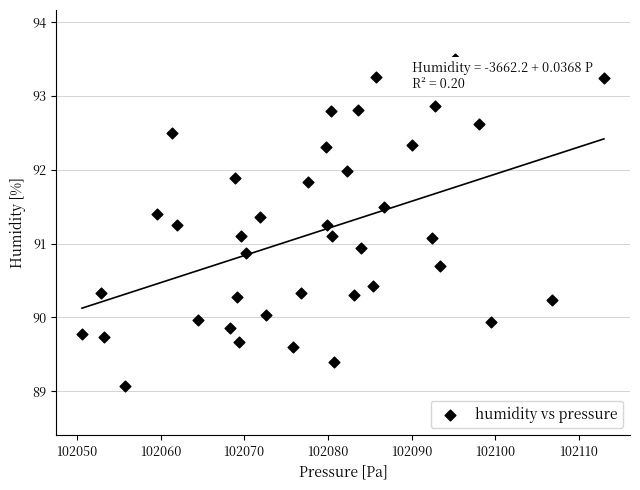

What is the range of Y values (max minus min)?

4.4